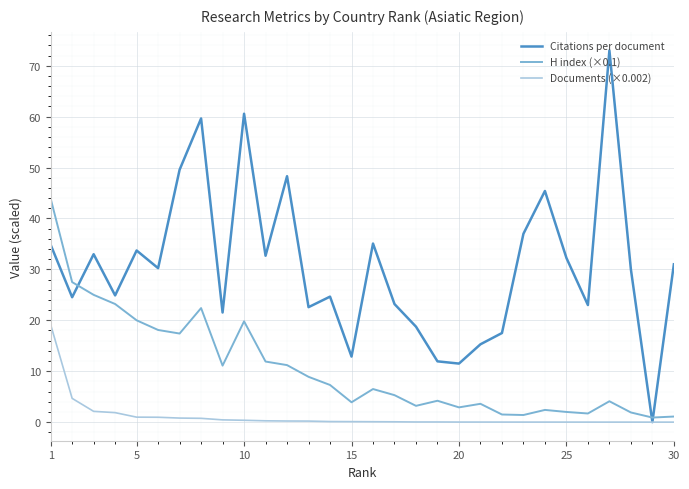

What is the maximum value shown in the chart?

73.0